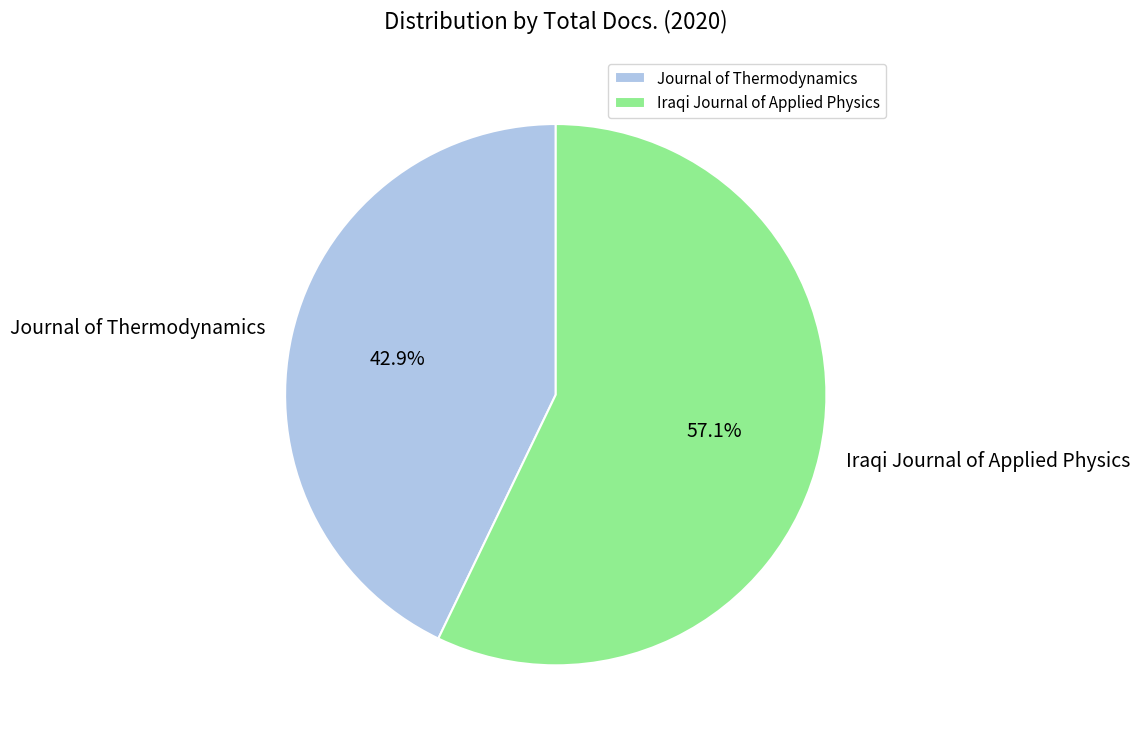

What percentage is the Journal of Thermodynamics slice, to the nearest percent?

43%